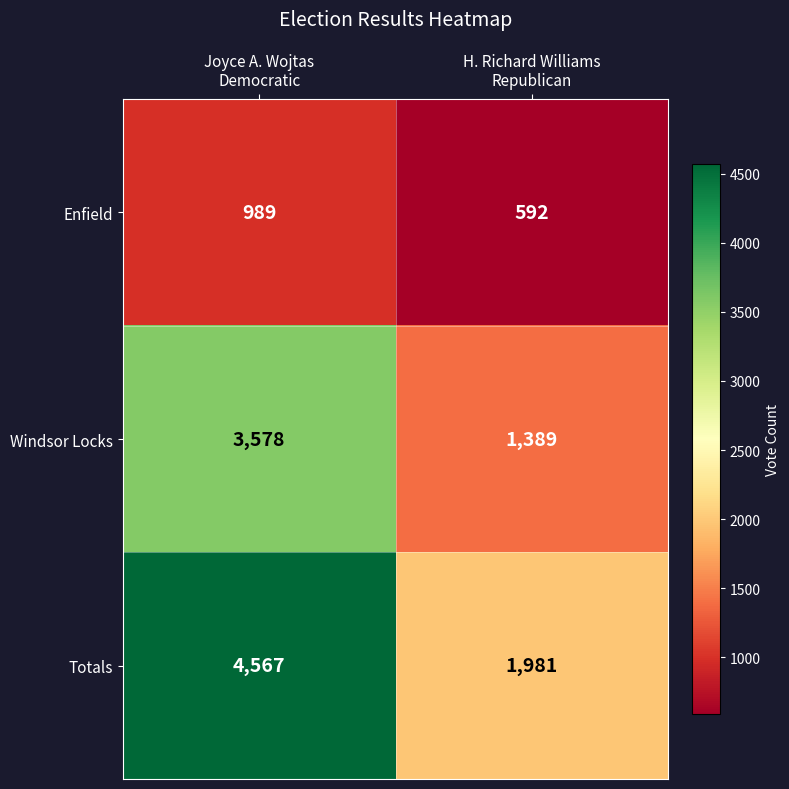

Which series has the widest spread of values?

Totals